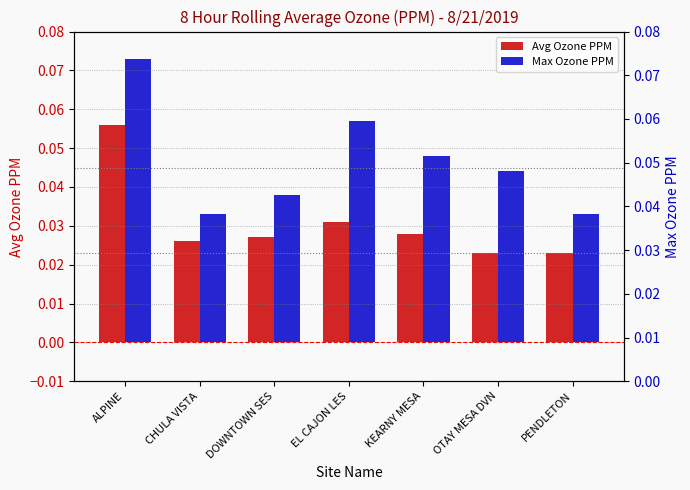

What are all the series names shown in the legend?

Avg Ozone PPM, Max Ozone PPM